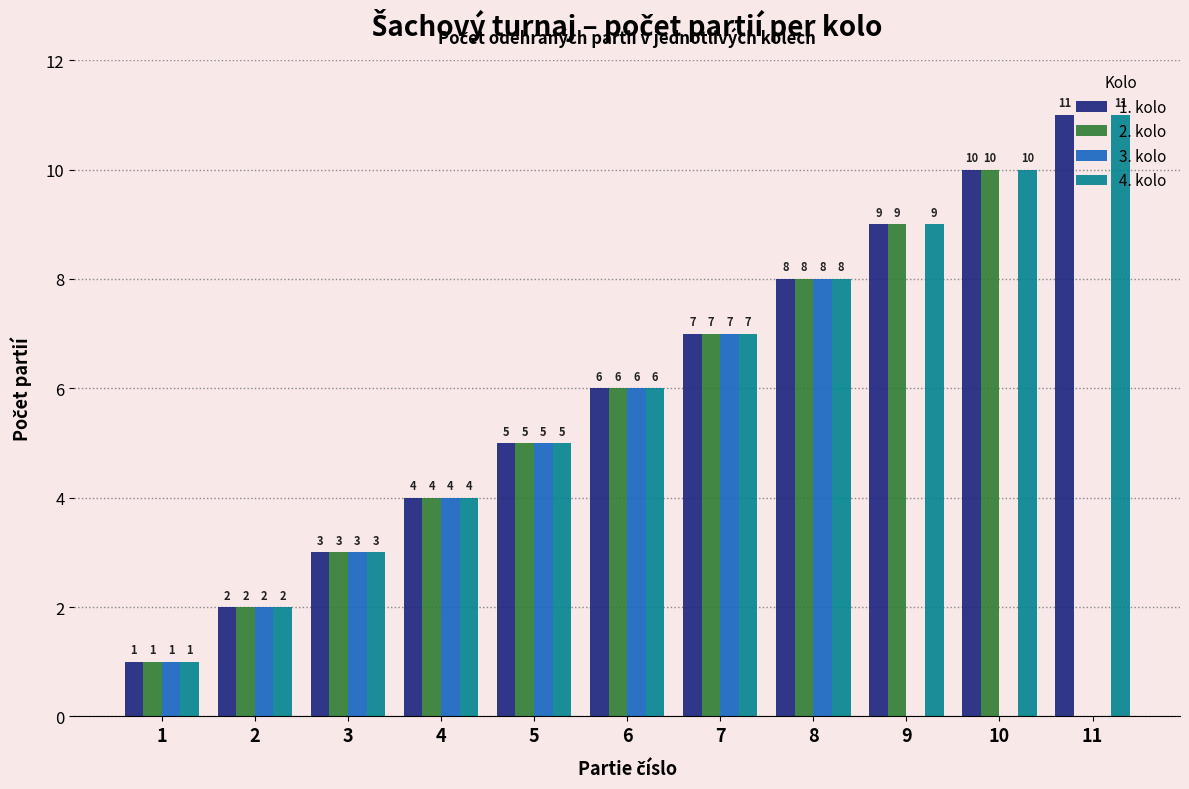

What is the approximate value of 3. kolo at 4?

4